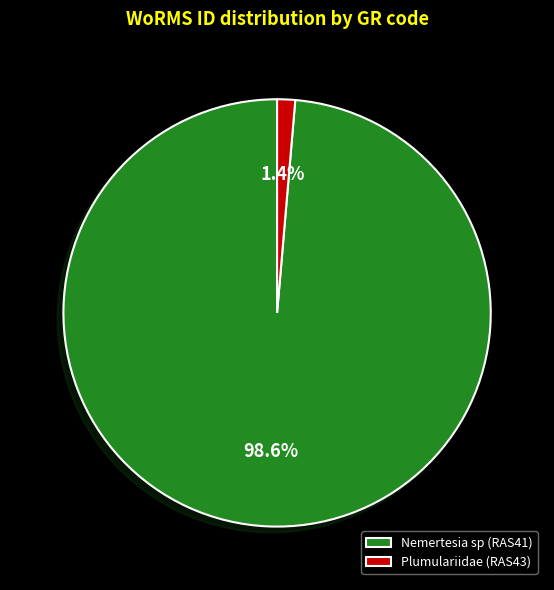

To the nearest percent, what percentage of the pie is Nemertesia sp (RAS41)?

99%